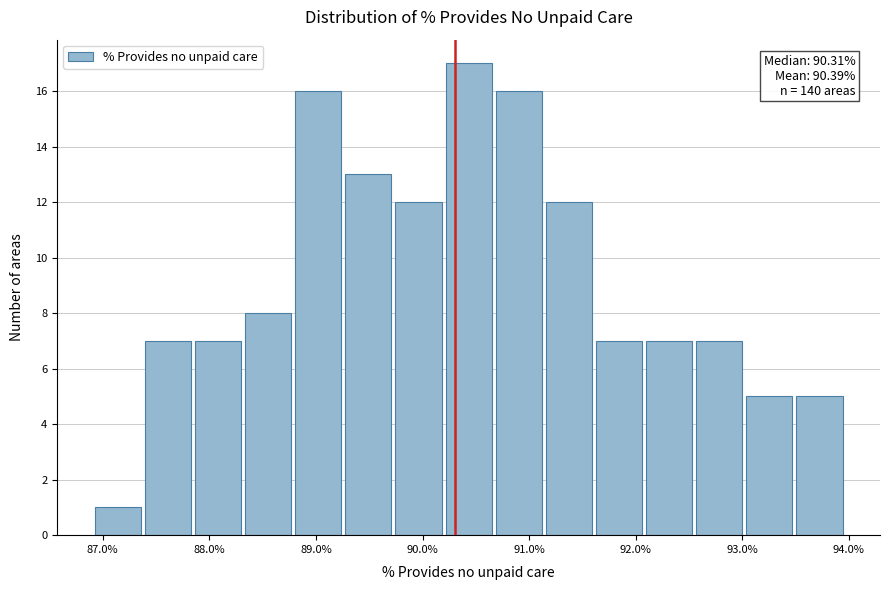

Which range on the x-axis has the tallest bar?

90.2 to 90.7